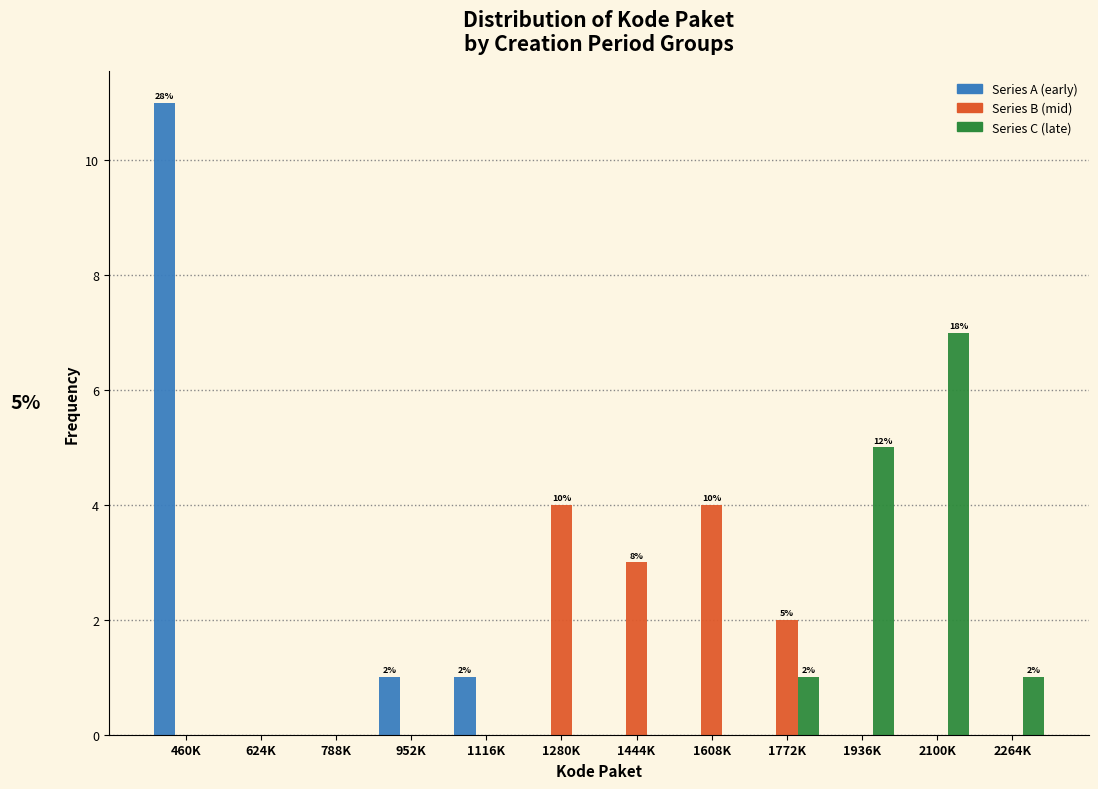

Between 460K and 1772K, which series saw the biggest shift?

Series A (early)